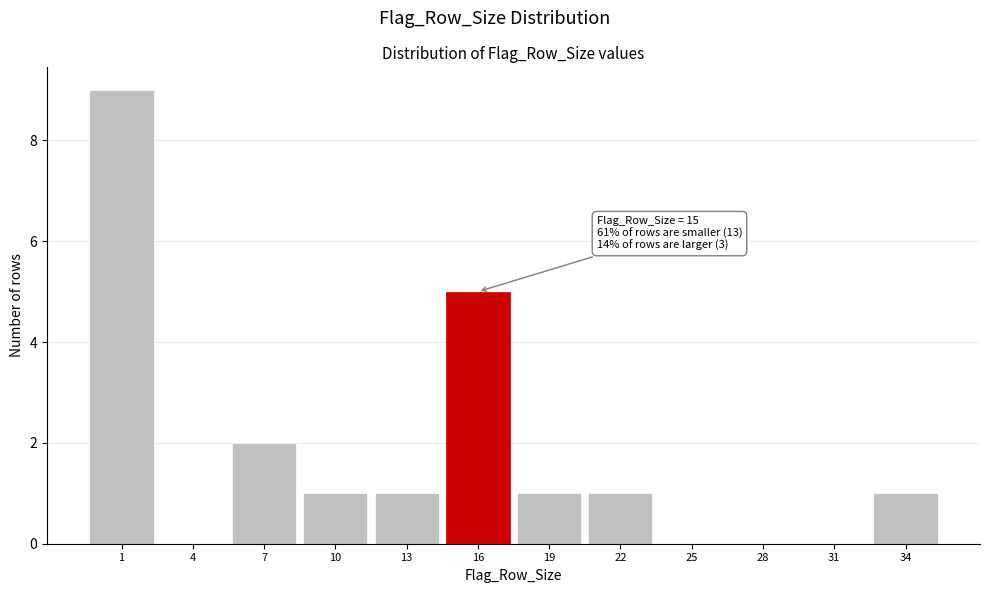

Over which range of the x-axis is the bar tallest?

-0.5 to 2.5